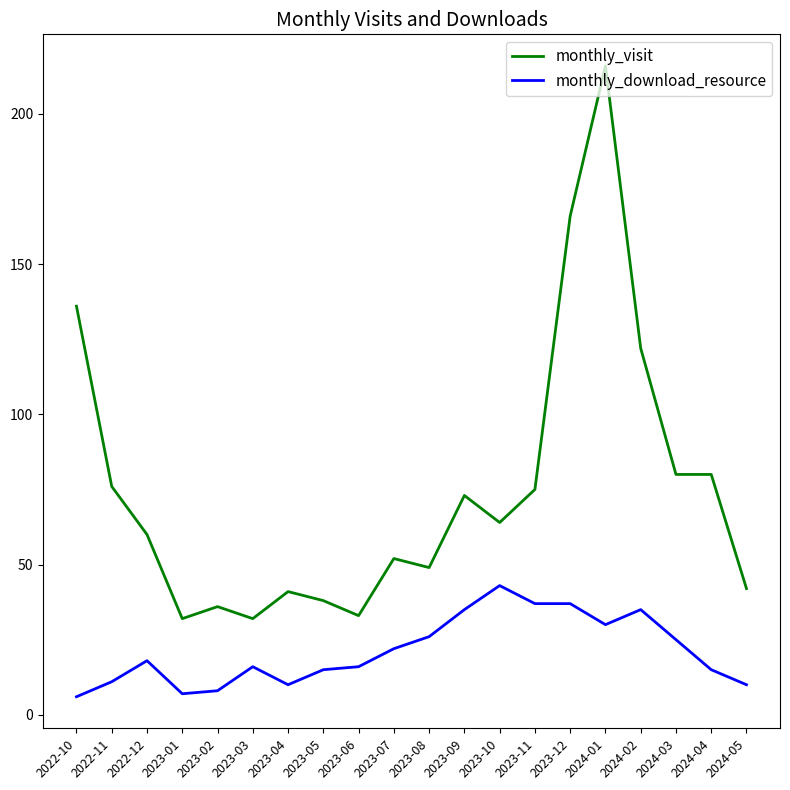

What is the total value across all series at 2023-06?

49